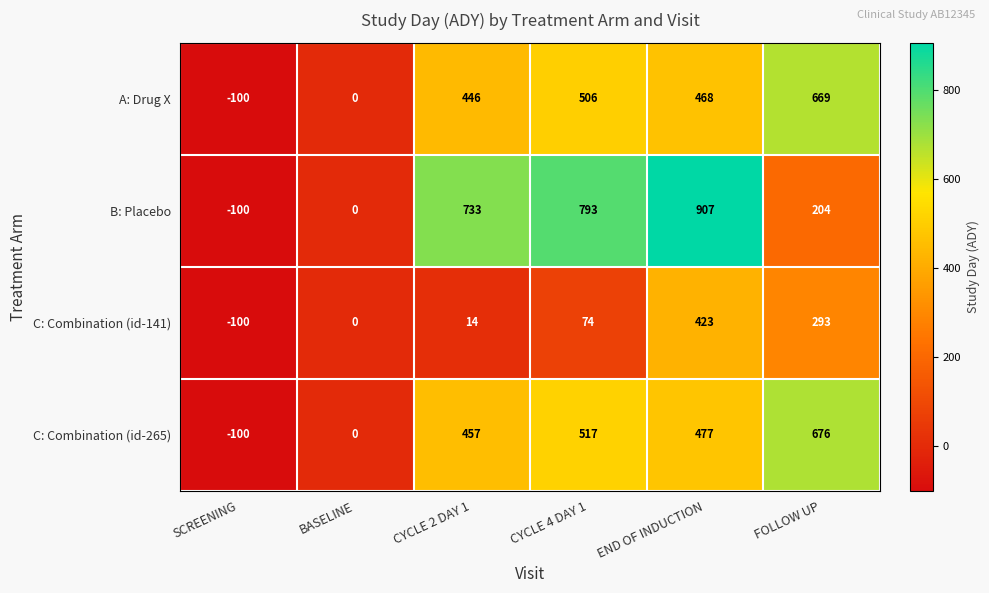

The value of B: Placebo at END OF INDUCTION is 1346. True or false?

False